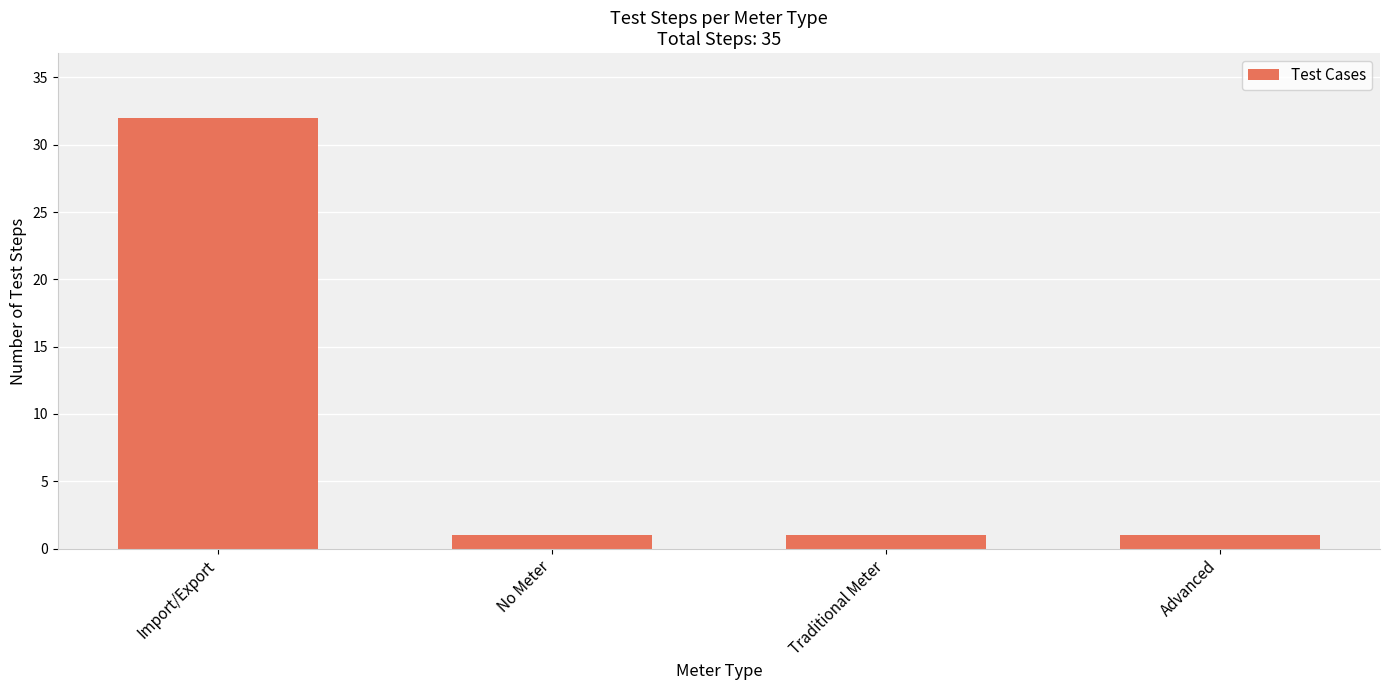

What is the change in value from Import/Export to Traditional Meter?

-31